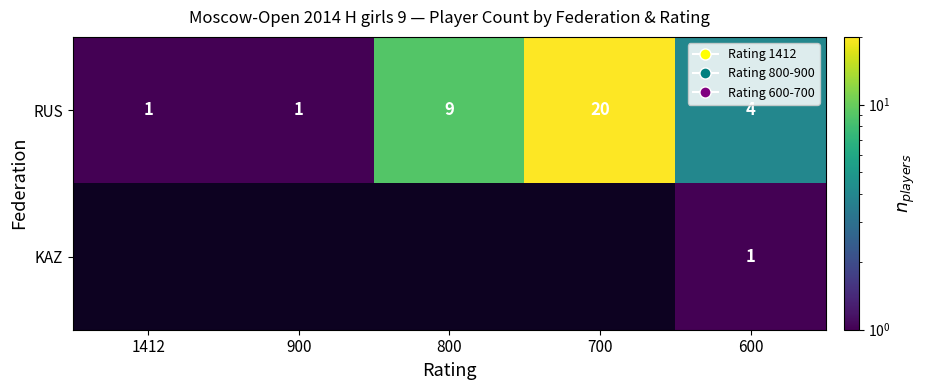

How many distinct data groups are displayed?

2